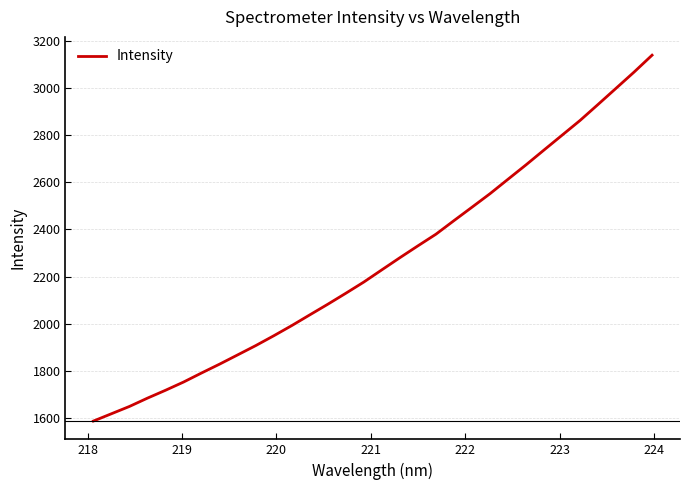

What is the smallest value displayed?

1587.0